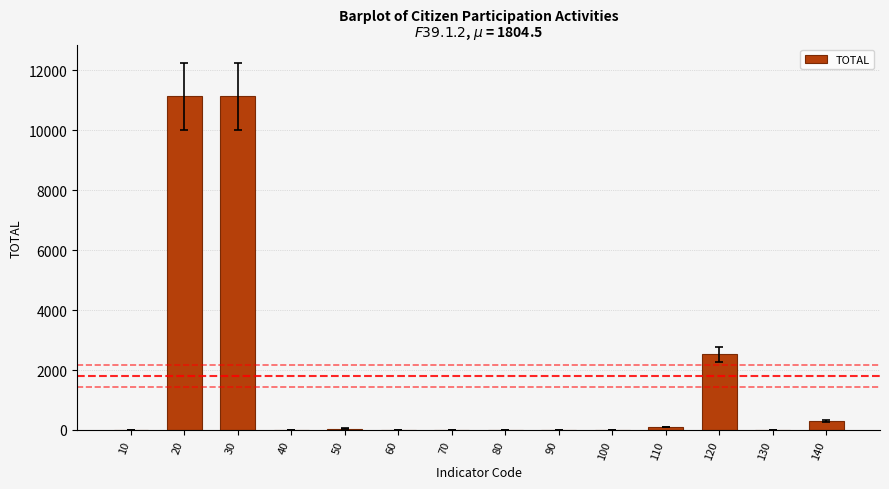

What is the greatest value displayed?

11138